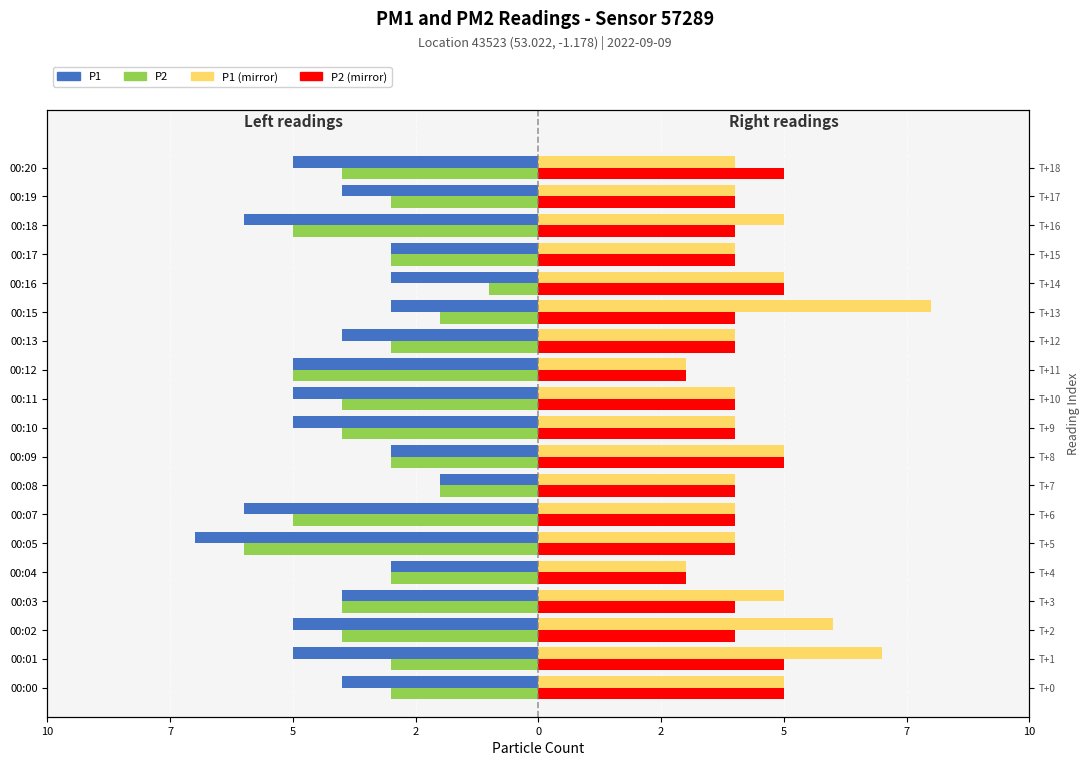

Which has a higher value, 00:18 or 00:02?

00:02